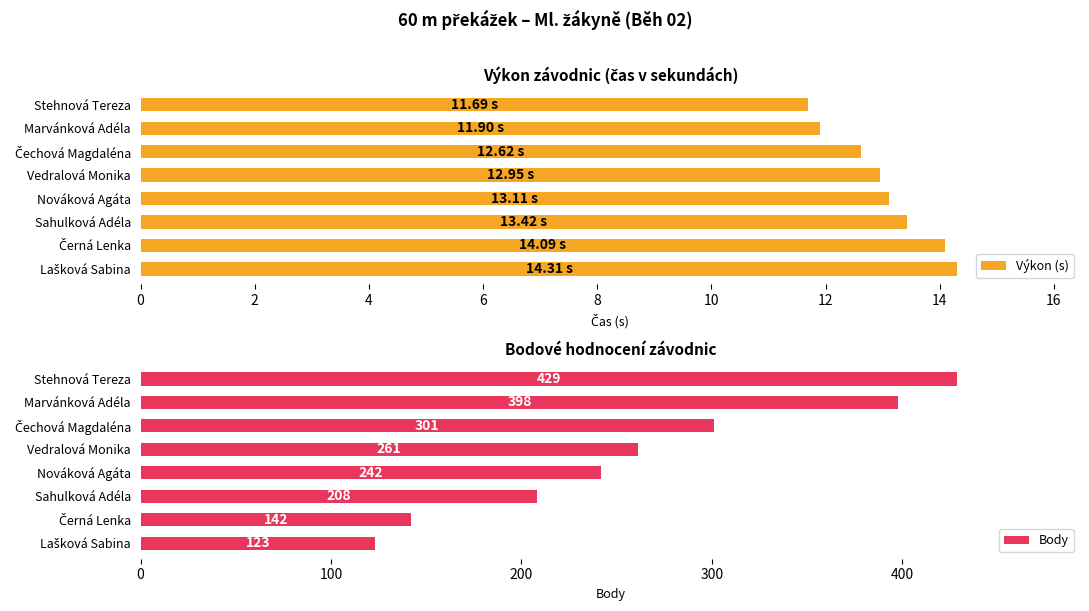

What is the sum of the Výkon (s) values at Sahulková Adéla and Vedralová Monika?

26.4